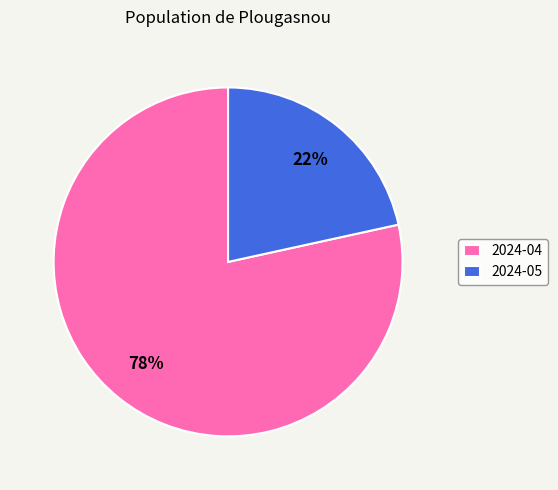

Which category accounts for the majority?

2024-04